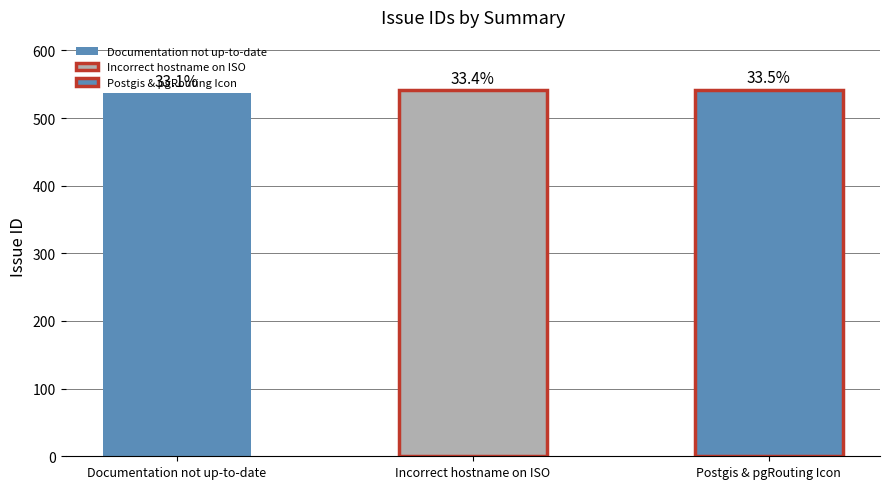

What is the value of the 2nd bar from the left?

541